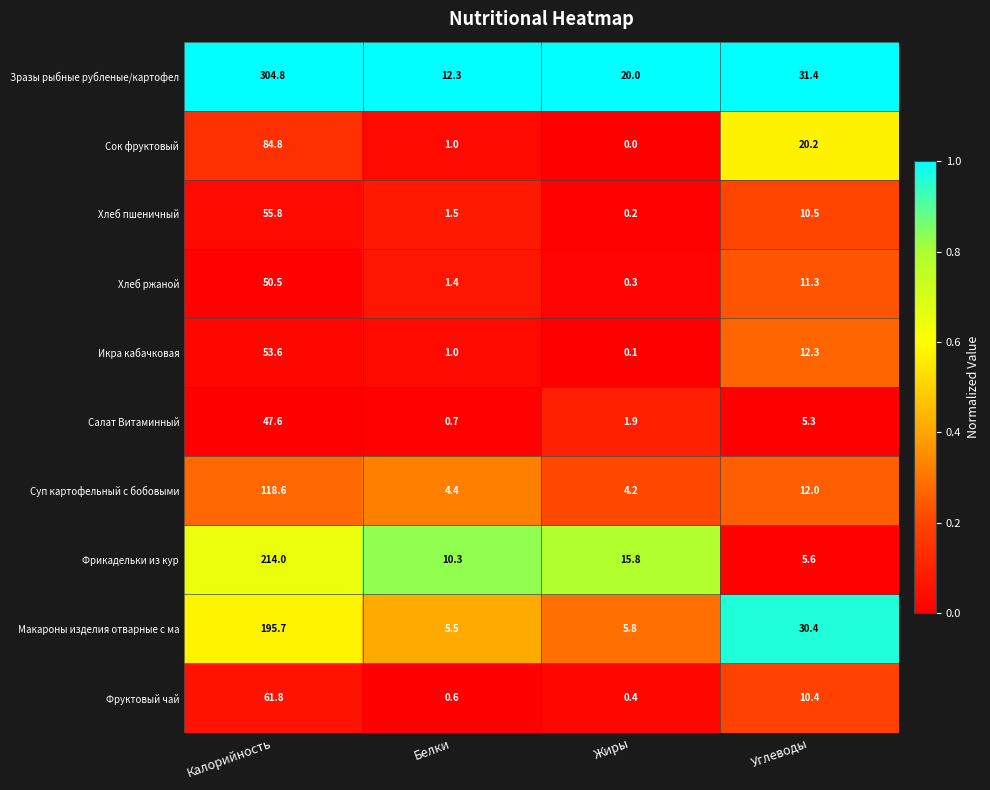

What is the sum of all Фрикадельки из кур values?

245.7